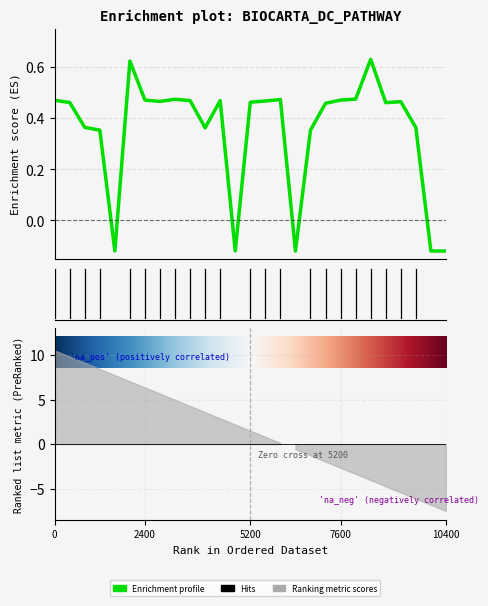

Rank the categories by value from highest to lowest.

20, 4, 19, 7, 14, 5, 18, 29, 8, 10, 13, 6, 22, 12, 30, 21, 17, 1, 23, 9, 2, 16, 3, 11, 15, 24, 25